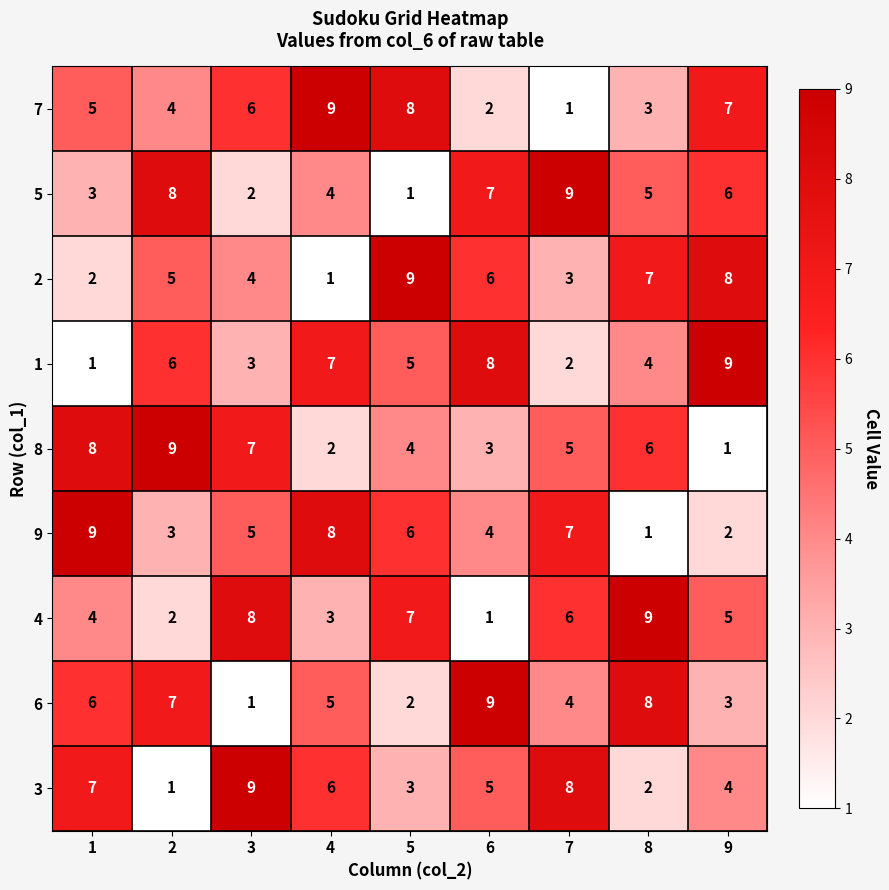

What is the smallest value displayed?

1